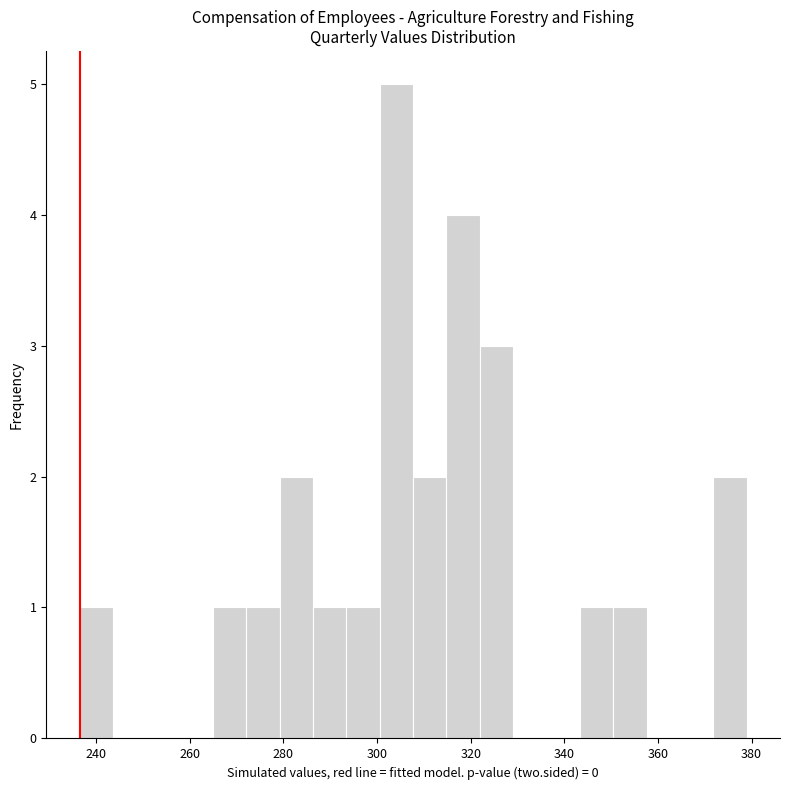

Around what value on the x-axis is the tallest bar? Give the approximate position of its centre, as read against the axis.

304